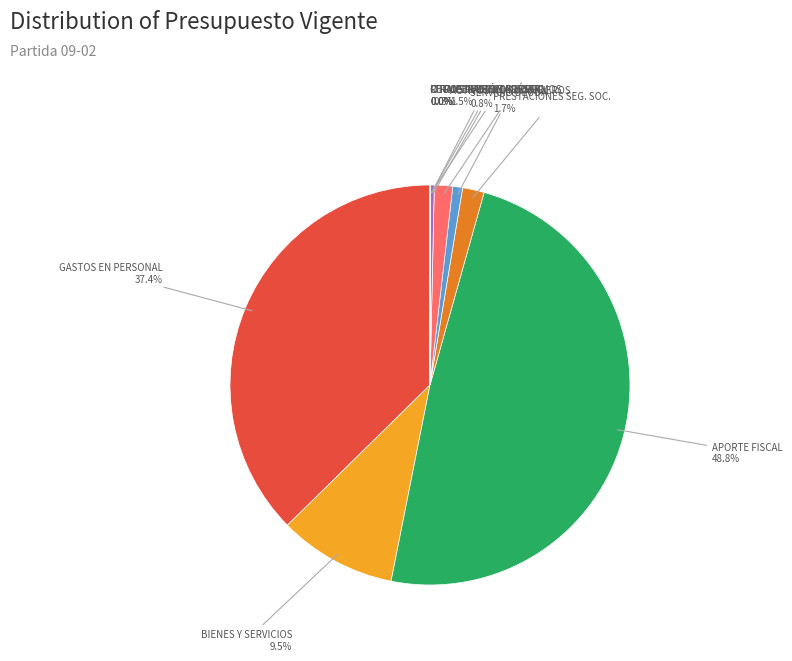

Does GASTOS EN PERSONAL represent more than half of the total?

No